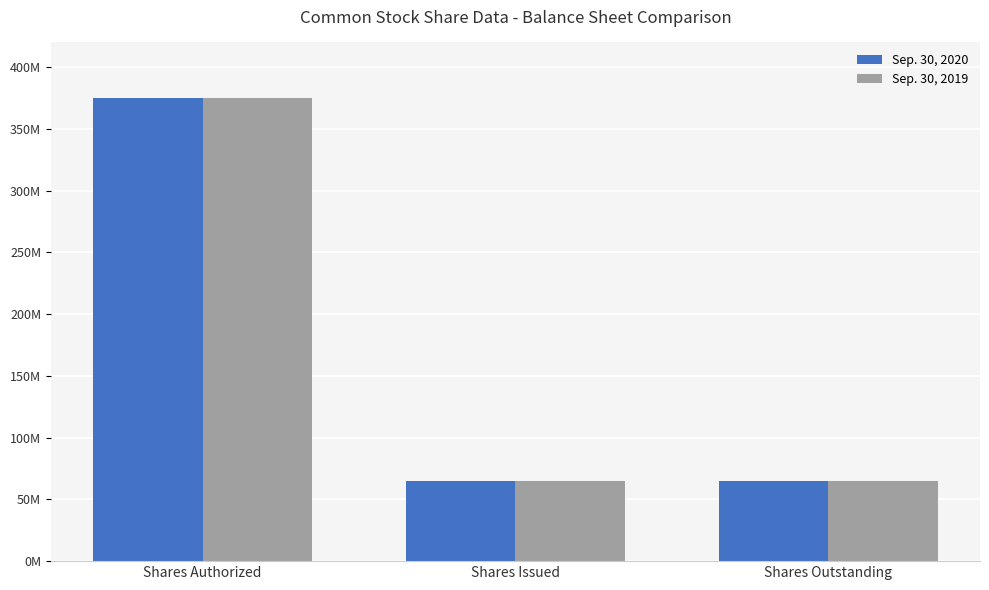

What is the difference between the Sep. 30, 2019 values at Shares Outstanding and Shares Authorized?

310221950